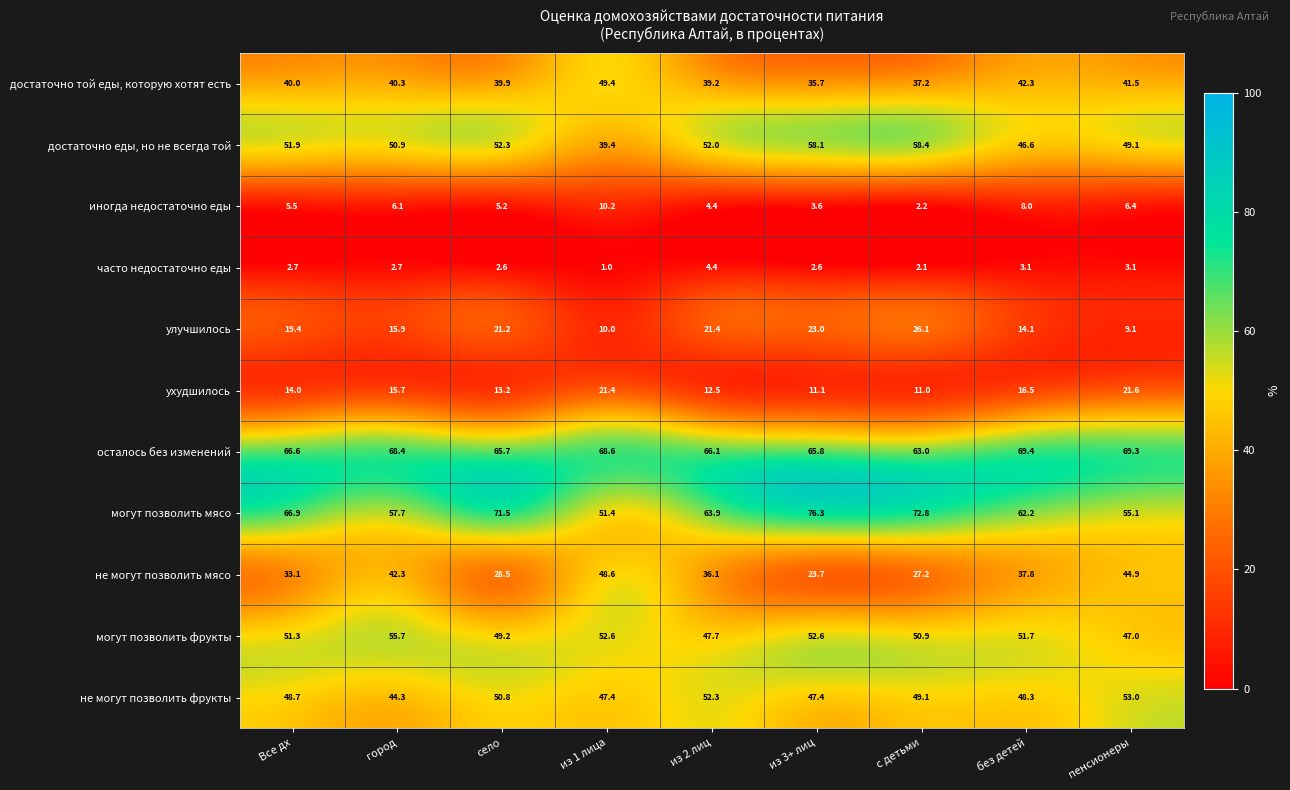

What is the total value across all series at из 3+ лиц?

399.9